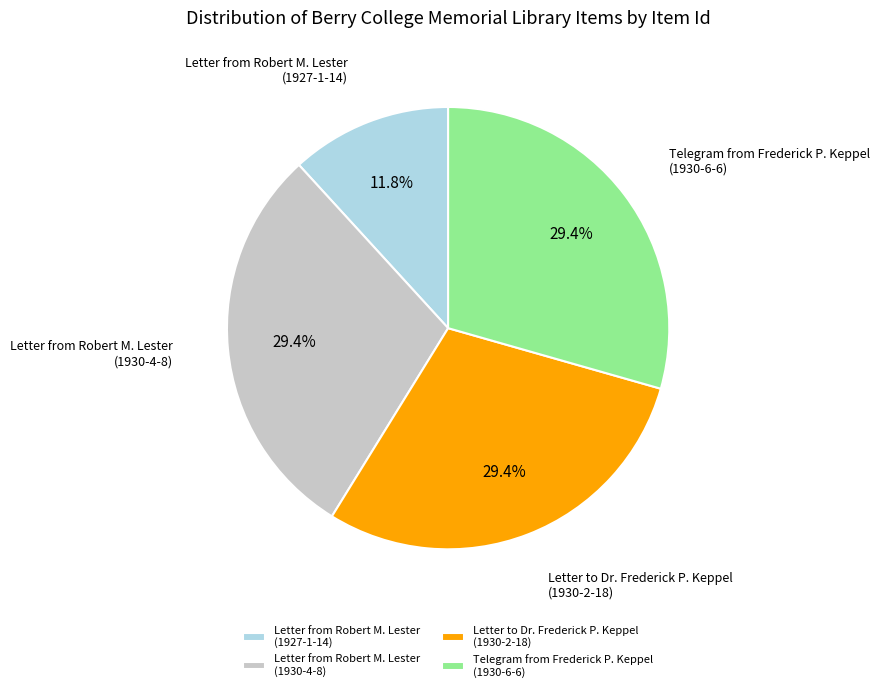

How many slices are in this pie chart?

4